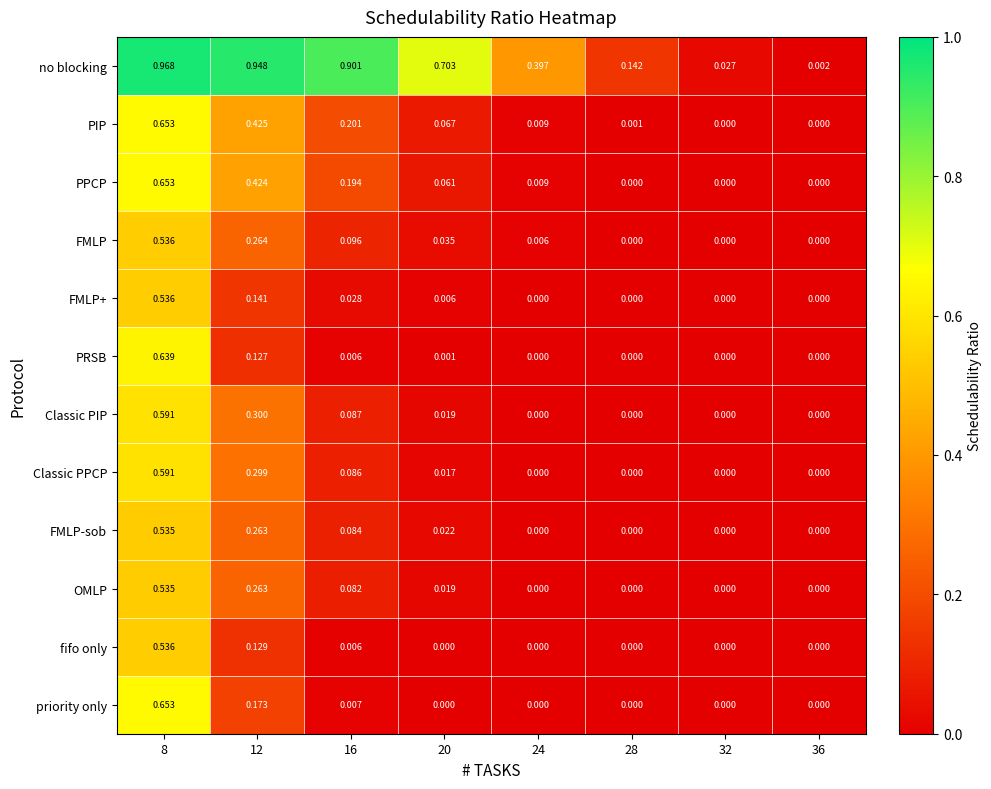

Which series has the largest total across all categories?

no blocking